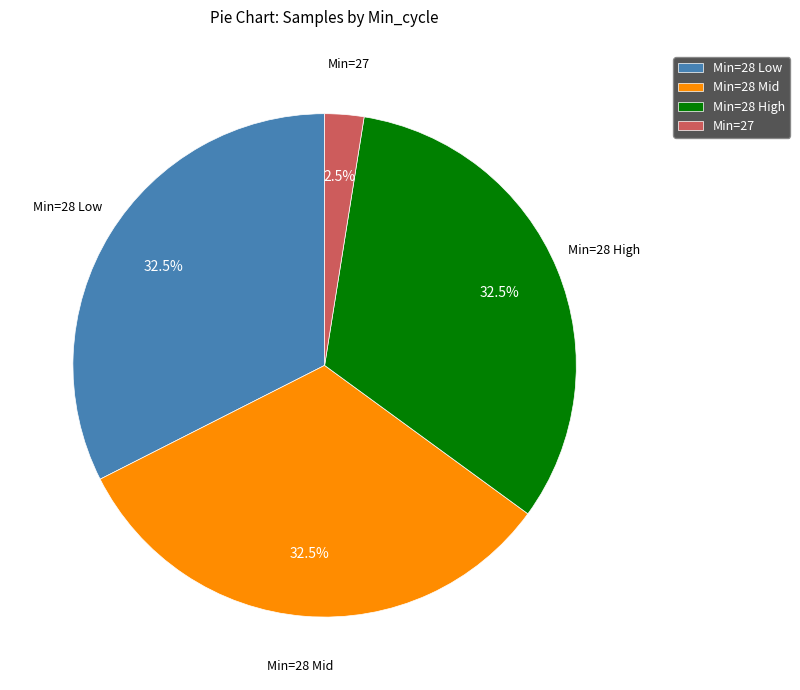

Which has a higher value, Min=28 Mid or Min=27?

Min=28 Mid